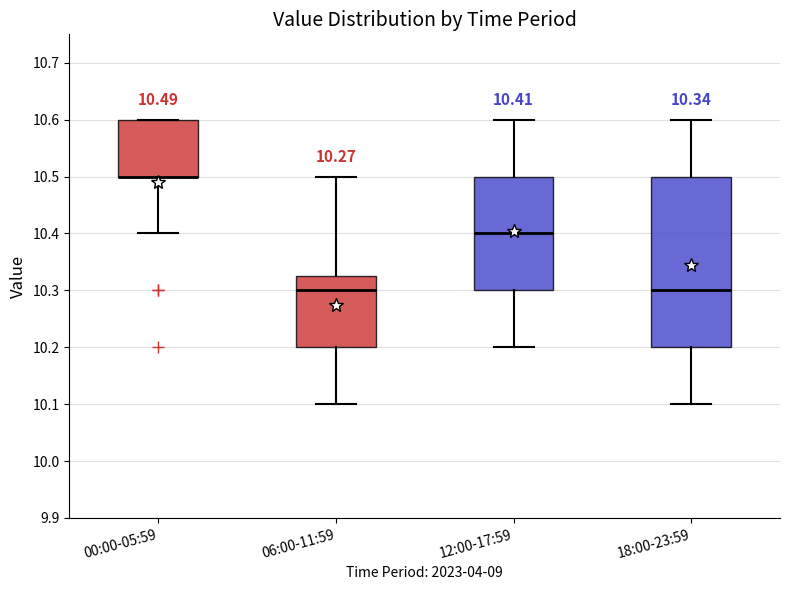

Which box is the tallest, from its lower edge to its upper edge?

18:00-23:59